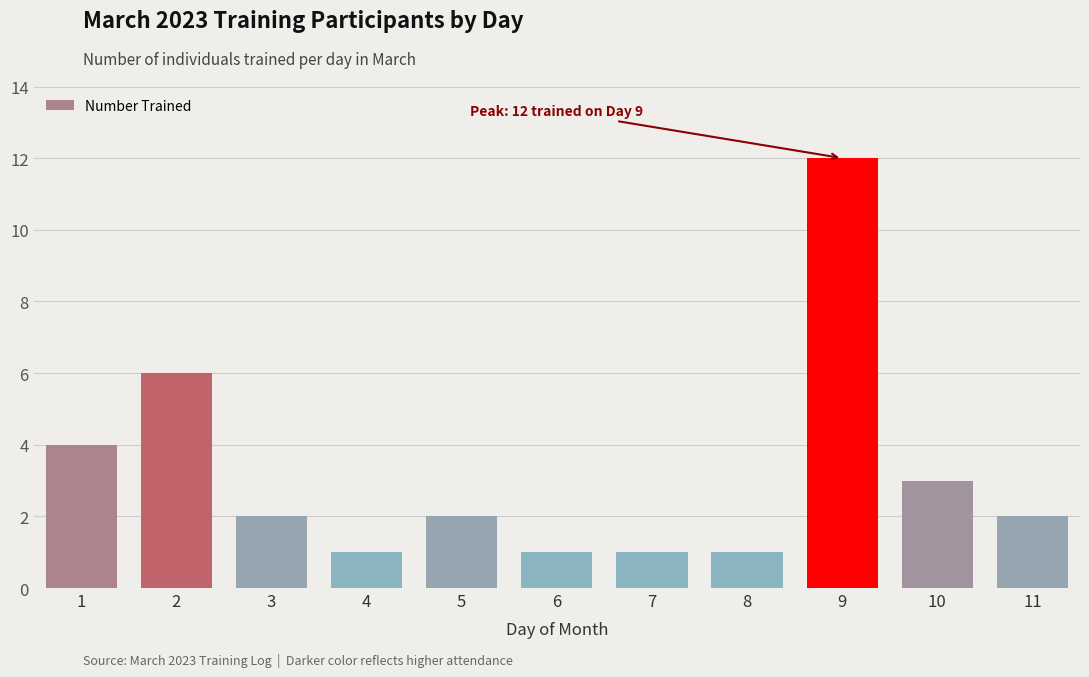

Reading left to right, extract all data points from this chart.

1=4	2=6	3=2	4=1	5=2	6=1	7=1	8=1	9=12	10=3	11=2